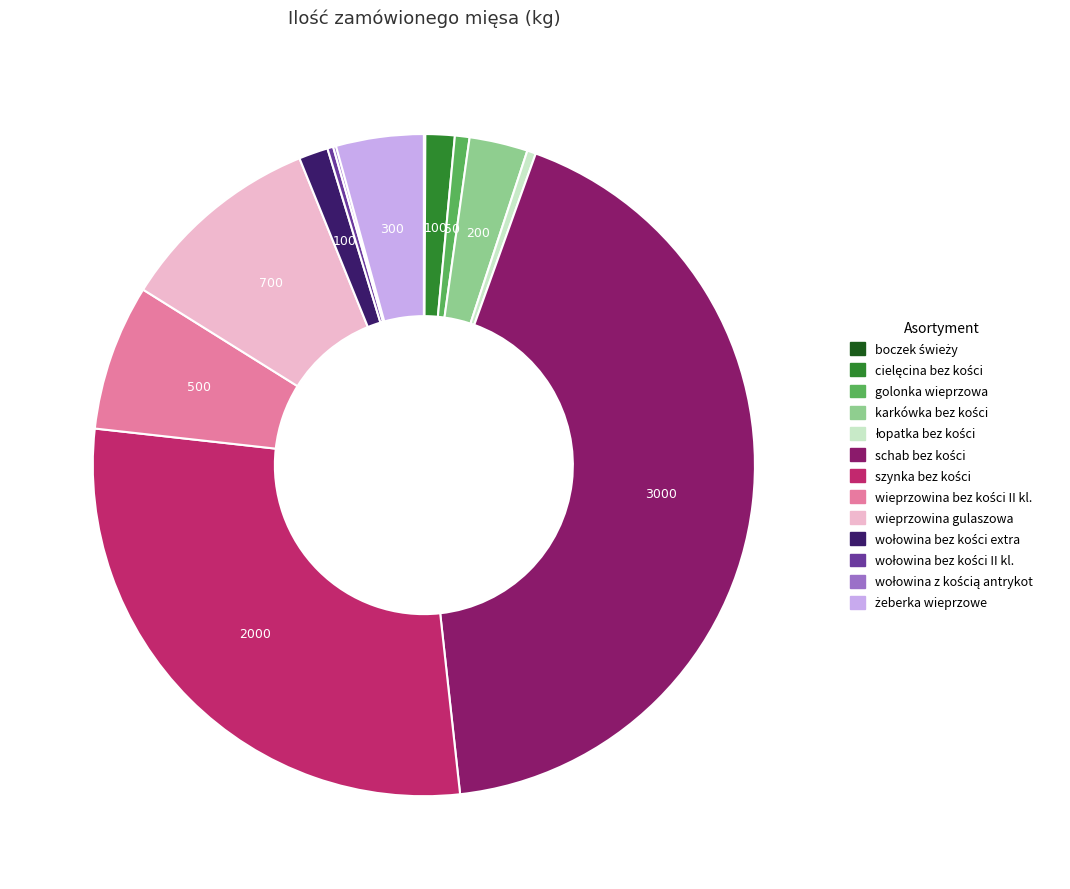

The golonka wieprzowa slice represents 11% of the pie. True or false?

False